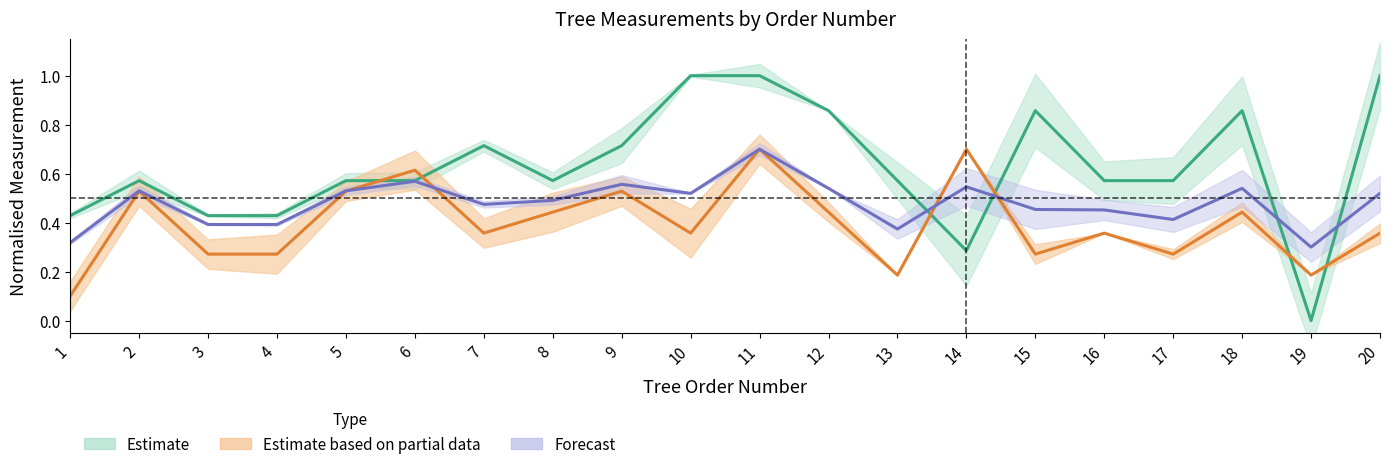

At which category does plocha_stromu reach its first local valley?

7